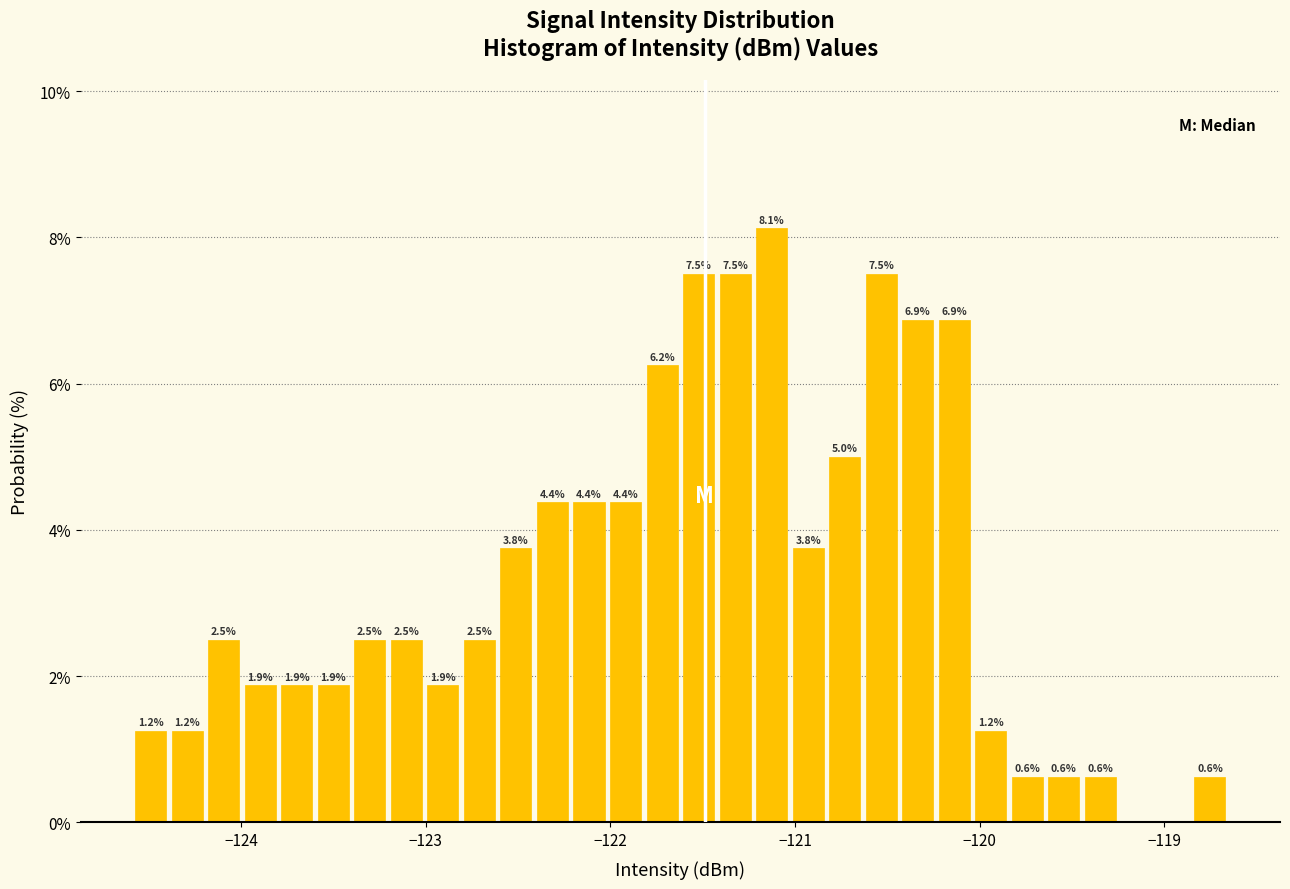

Read against the x-axis, roughly where is the centre of the tallest bar?

-121.1